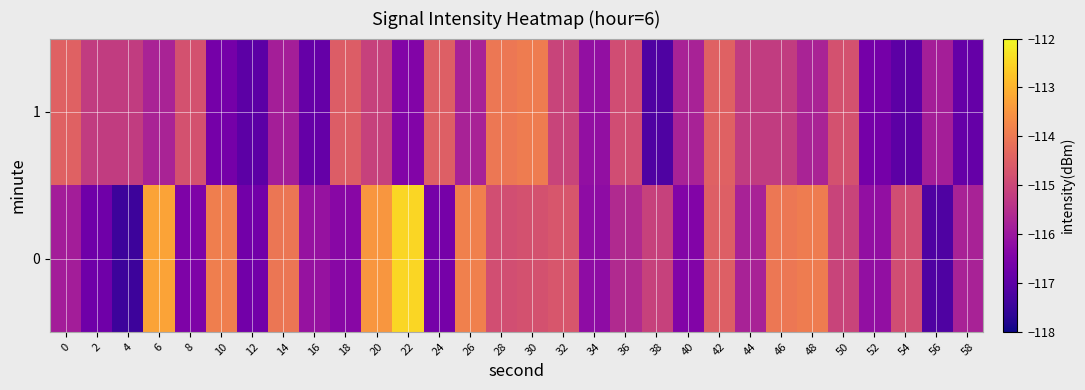

At 12, list the series in order from smallest to largest.

1, 0